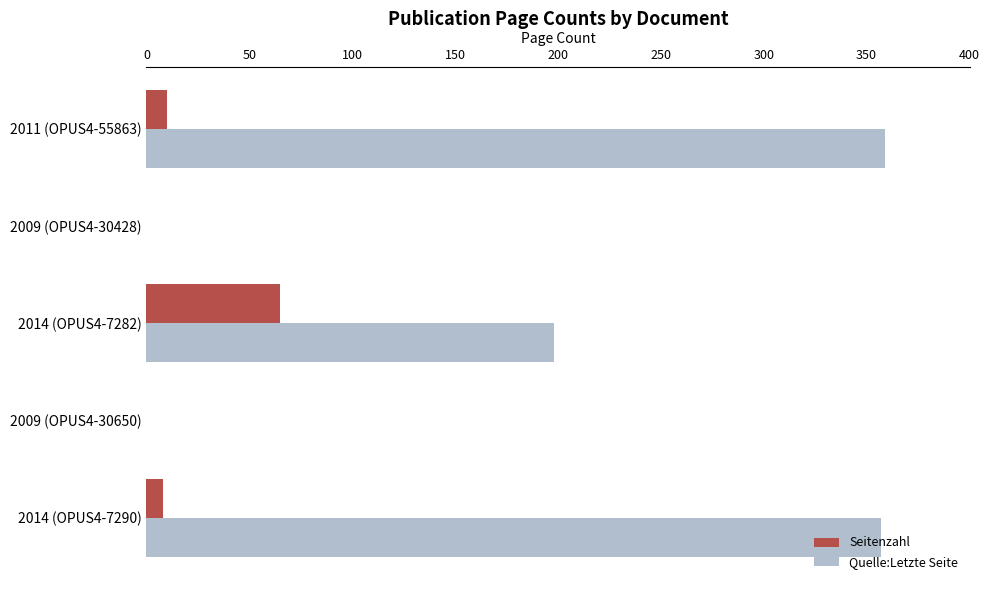

What is the total value across all series at 2011 (OPUS4-55863)?

369